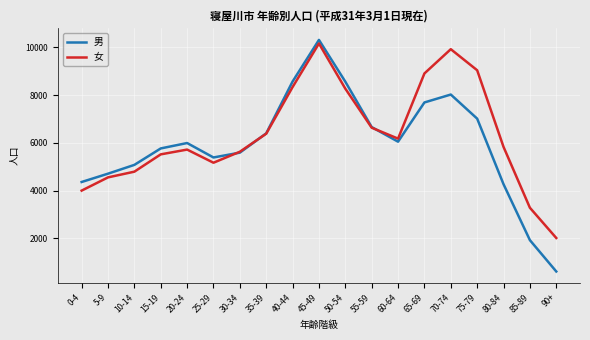

At how many categories does at least one series exceed 3659?

17